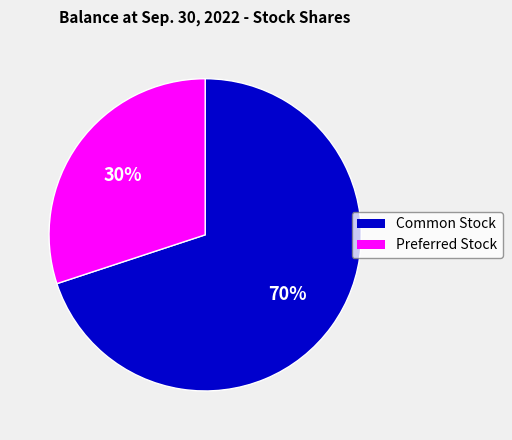

True or false: Preferred Stock accounts for 20% of the total.

False